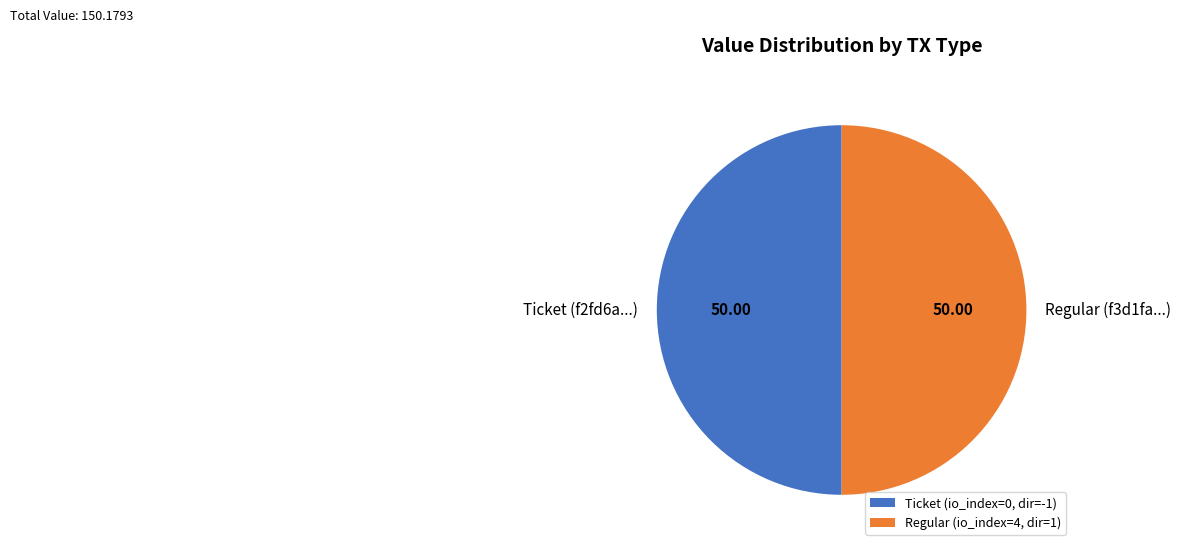

Is the sum of Regular (f3d1fa...) and Ticket (f2fd6a...) greater than half?

Yes